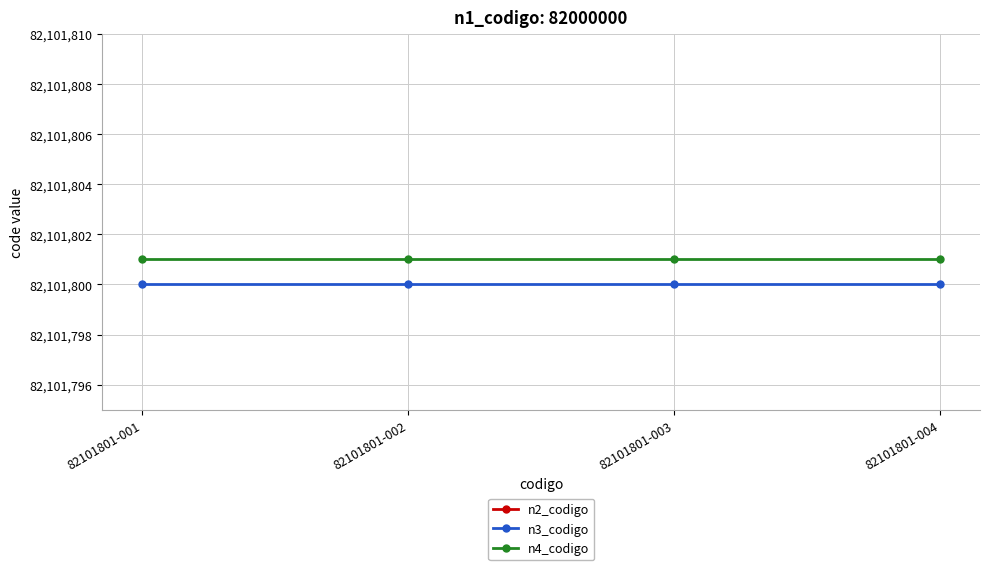

What is the average value of the n3_codigo series?

82101800